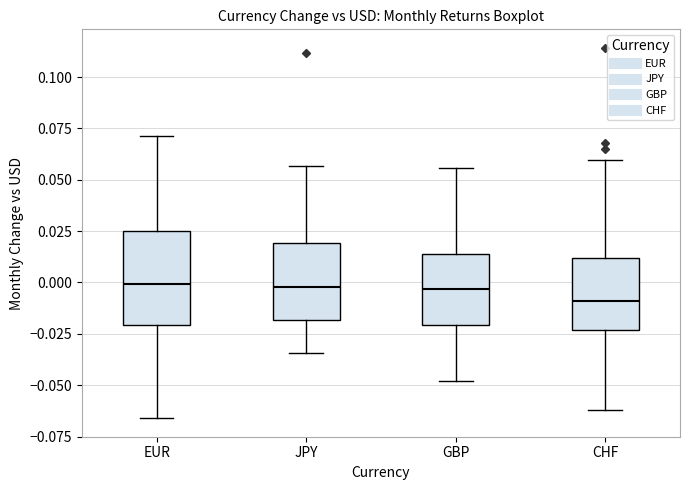

Which box is the tallest, from its lower edge to its upper edge?

EUR